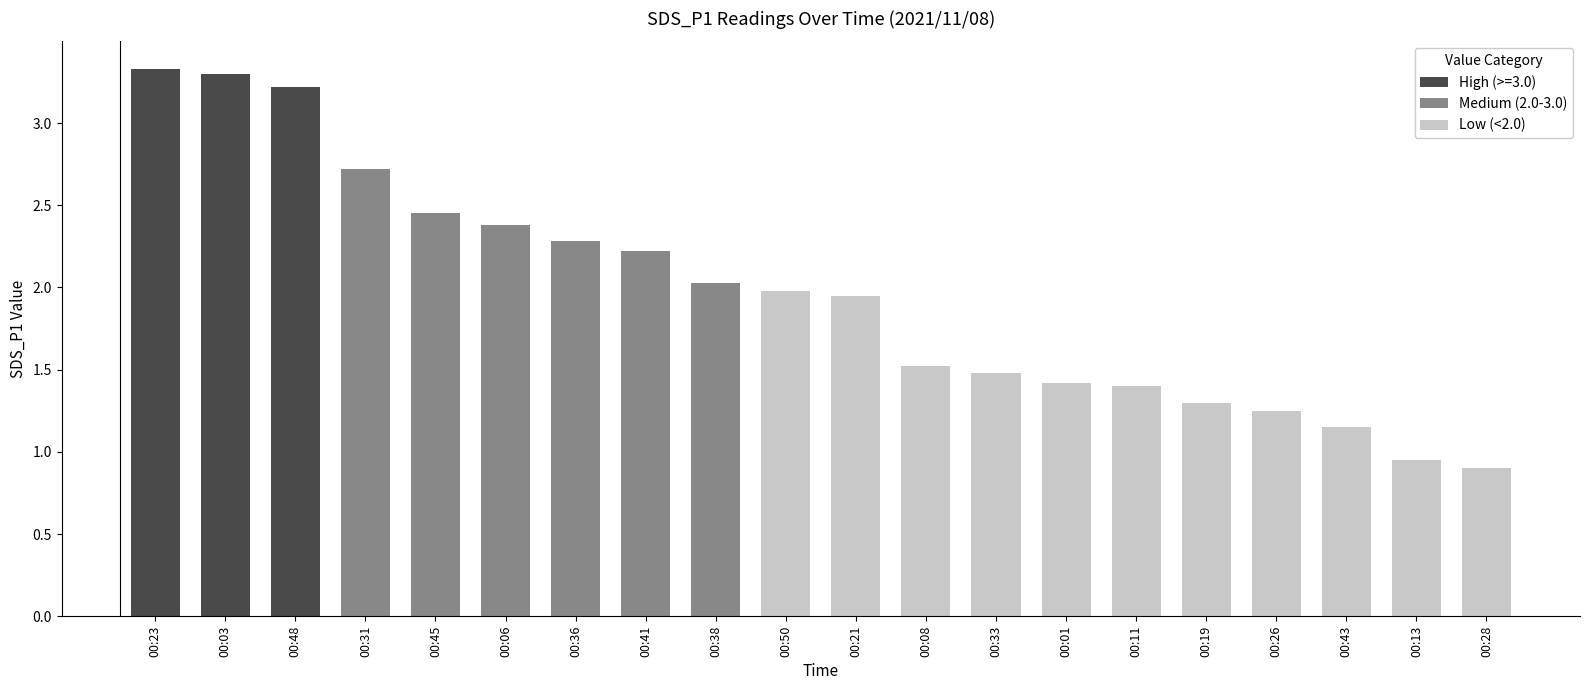

Reading left to right, extract all data points from this chart.

00:01=1.4	00:03=3.3	00:06=2.4	00:08=1.5	00:11=1.4	00:13=0.9	00:19=1.3	00:21=1.9	00:23=3.3	00:26=1.2	00:28=0.9	00:31=2.7	00:33=1.5	00:36=2.3	00:38=2.0	00:41=2.2	00:43=1.1	00:45=2.5	00:48=3.2	00:50=2.0